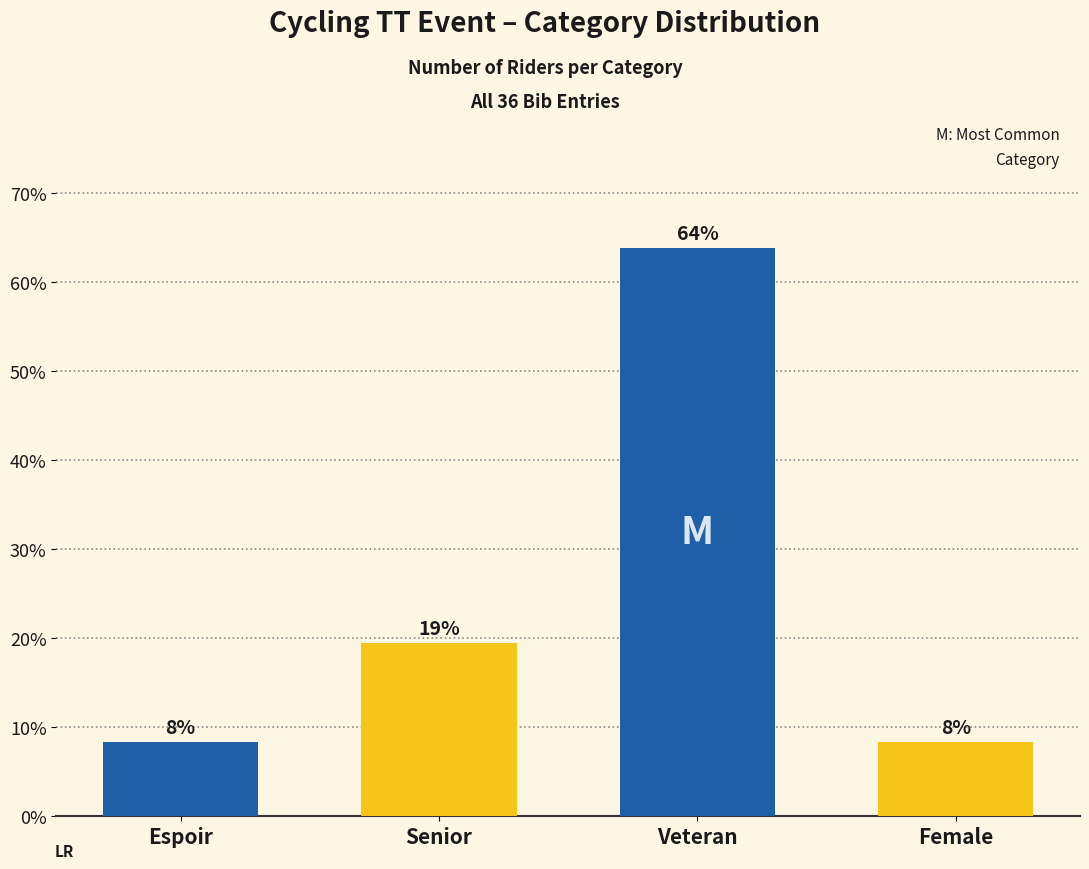

What position from the left is Espoir?

1